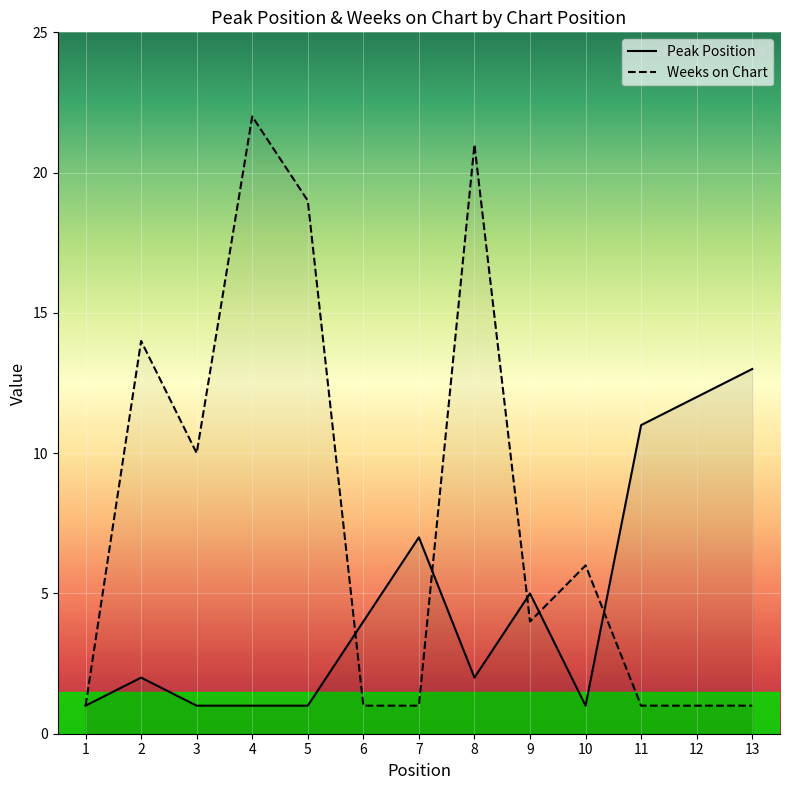

Reading right to left, what are all the values shown in this chart?

Peak Position: 13=13	12=12	11=11	10=1	9=5	8=2	7=7	6=4	5=1	4=1	3=1	2=2	1=1
Weeks on Chart: 13=1	12=1	11=1	10=6	9=4	8=21	7=1	6=1	5=19	4=22	3=10	2=14	1=1